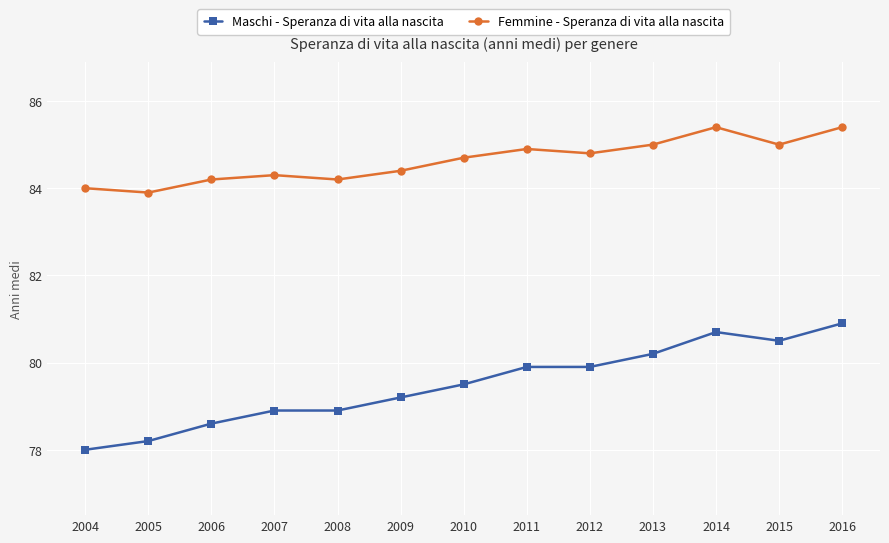

At which category does Femmine - Speranza di vita alla nascita reach its first local valley?

2005